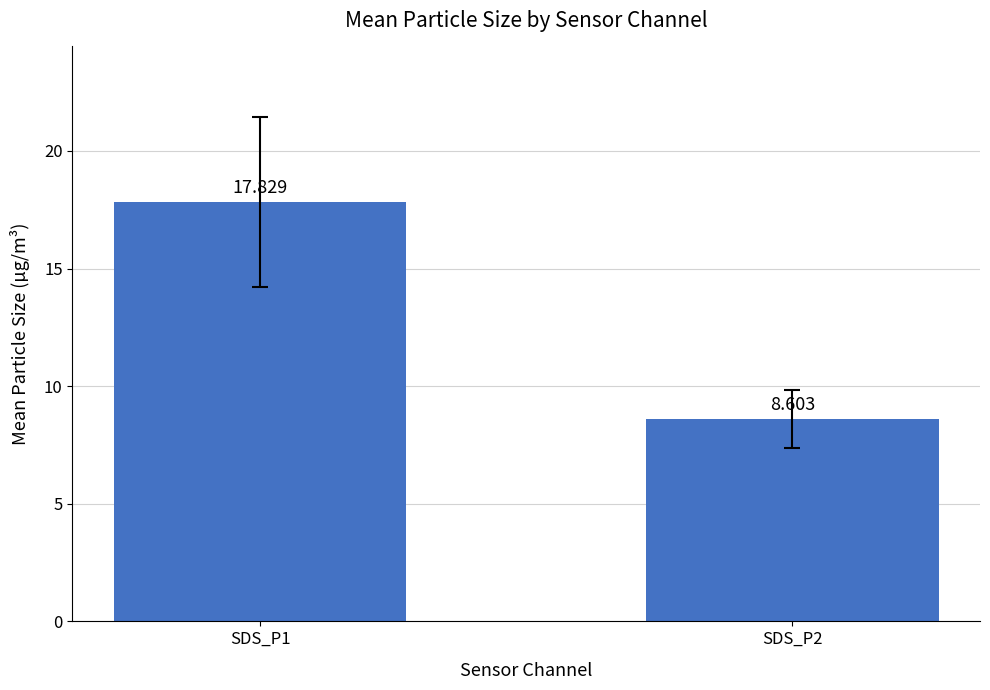

What is the change in value from SDS_P1 to SDS_P2?

-9.2